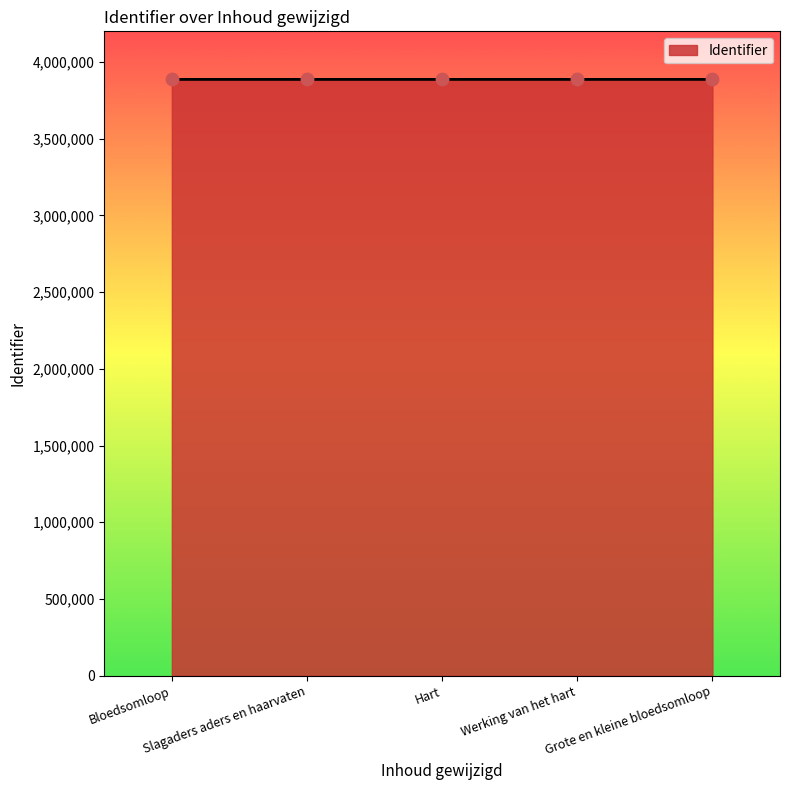

Approximately how many times larger is the value at Hart compared to Grote en kleine bloedsomloop?

1.0